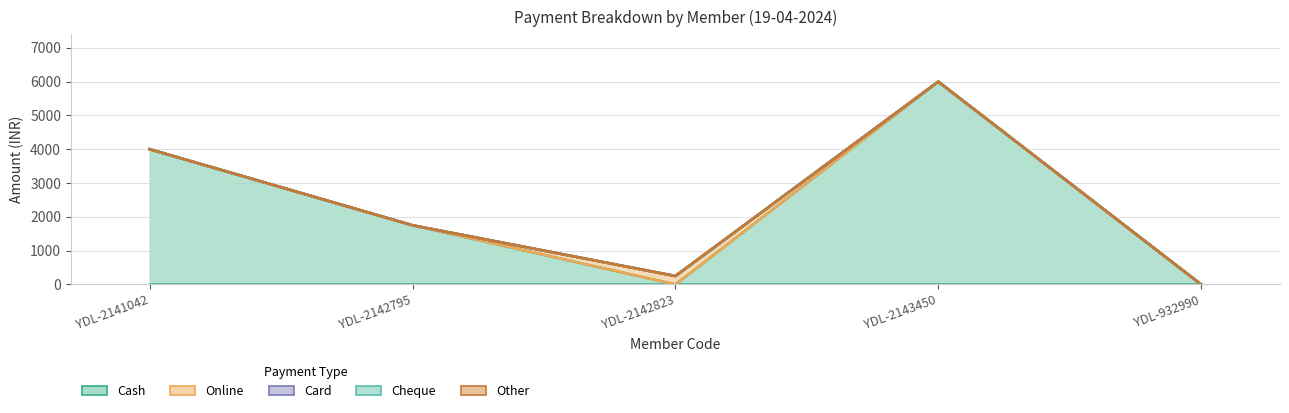

List the series in order of their peak value, highest first.

Cash, Online, Card, Cheque, Other